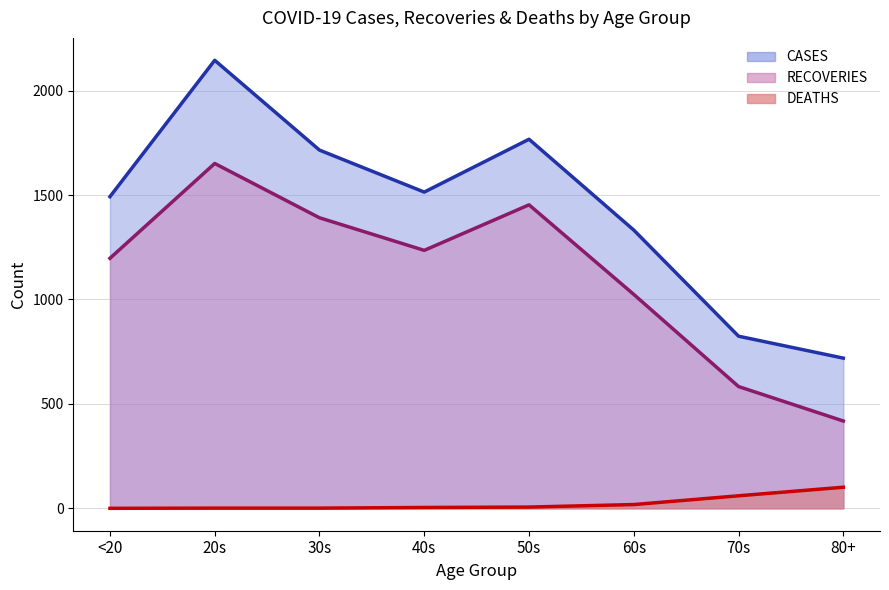

Reading right to left, transcribe all the data shown in this chart.

CASES: 80+=719	70s=824	60s=1332	50s=1767	40s=1514	30s=1715	20s=2145	<20=1492
RECOVERIES: 80+=418	70s=583	60s=1024	50s=1453	40s=1235	30s=1391	20s=1651	<20=1197
DEATHS: 80+=101	70s=60	60s=18	50s=6	40s=4	30s=1	20s=1	<20=0